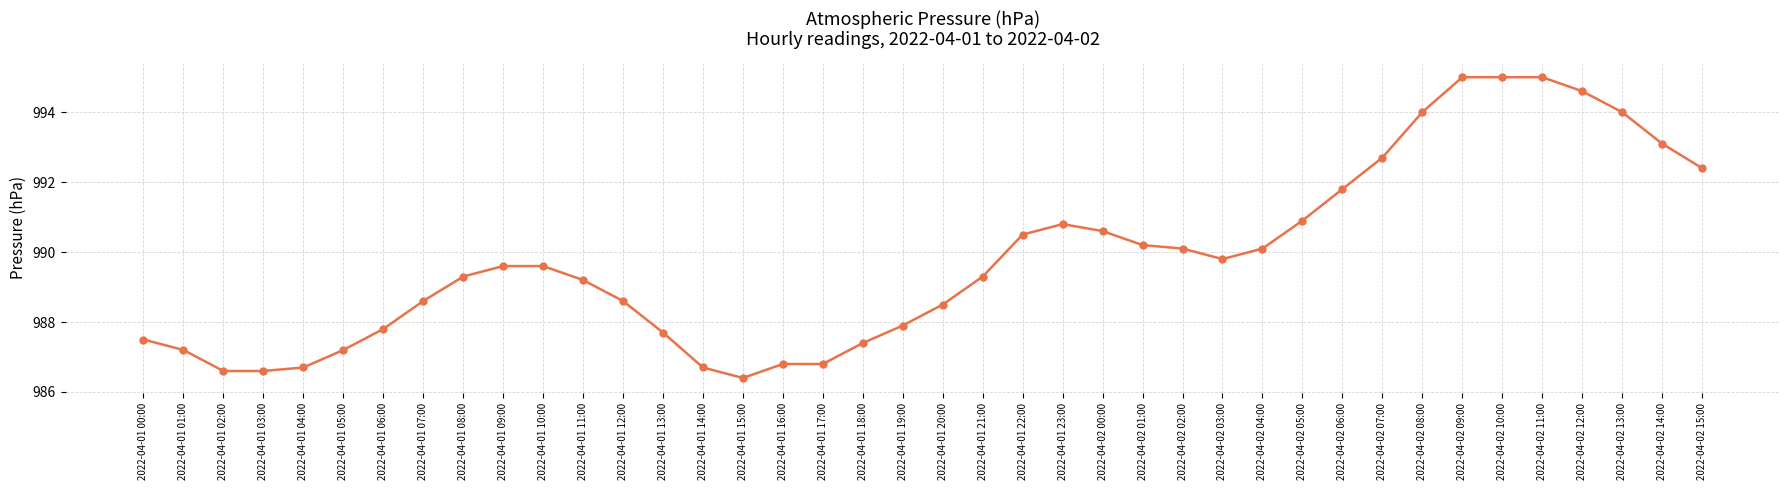

Count the number of categories in the chart.

40